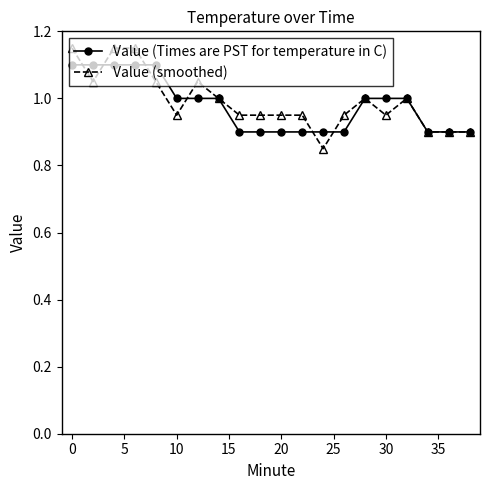

List the series in order of their peak value, lowest first.

Value (Times are PST for temperature in C), Value (smoothed)